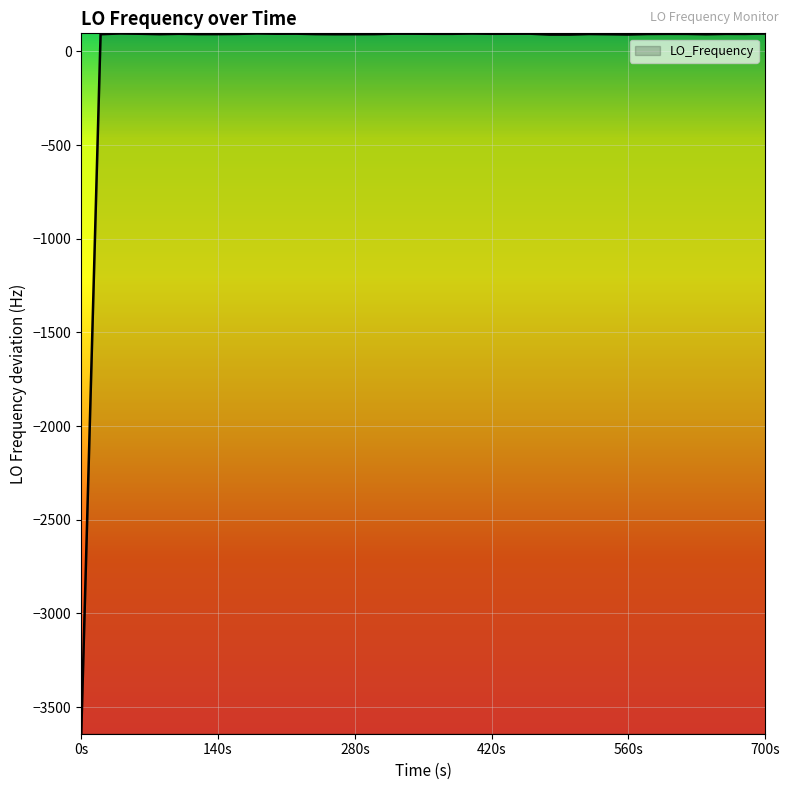

How many series are shown in this chart?

1